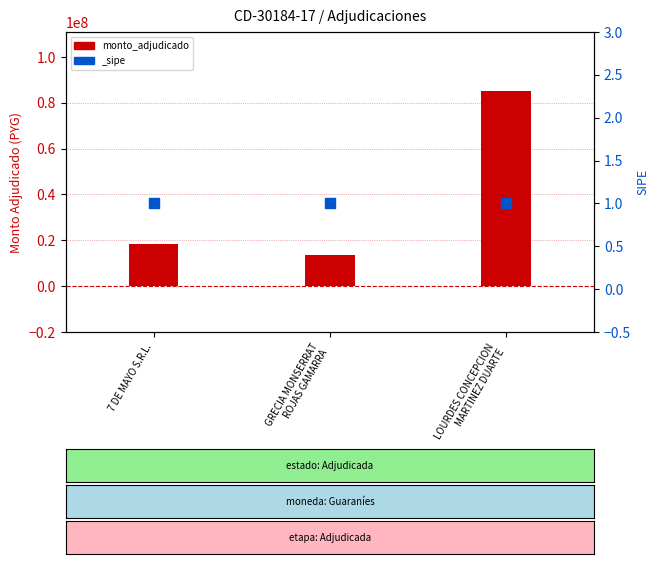

Which has a higher value, GRECIA MONSERRAT
ROJAS GAMARRA or 7 DE MAYO S.R.L.?

7 DE MAYO S.R.L.